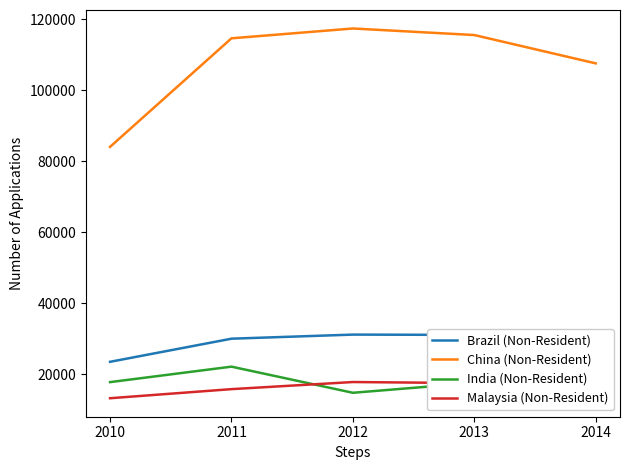

What are all the series names shown in the legend?

Brazil (Non-Resident), China (Non-Resident), India (Non-Resident), Malaysia (Non-Resident)